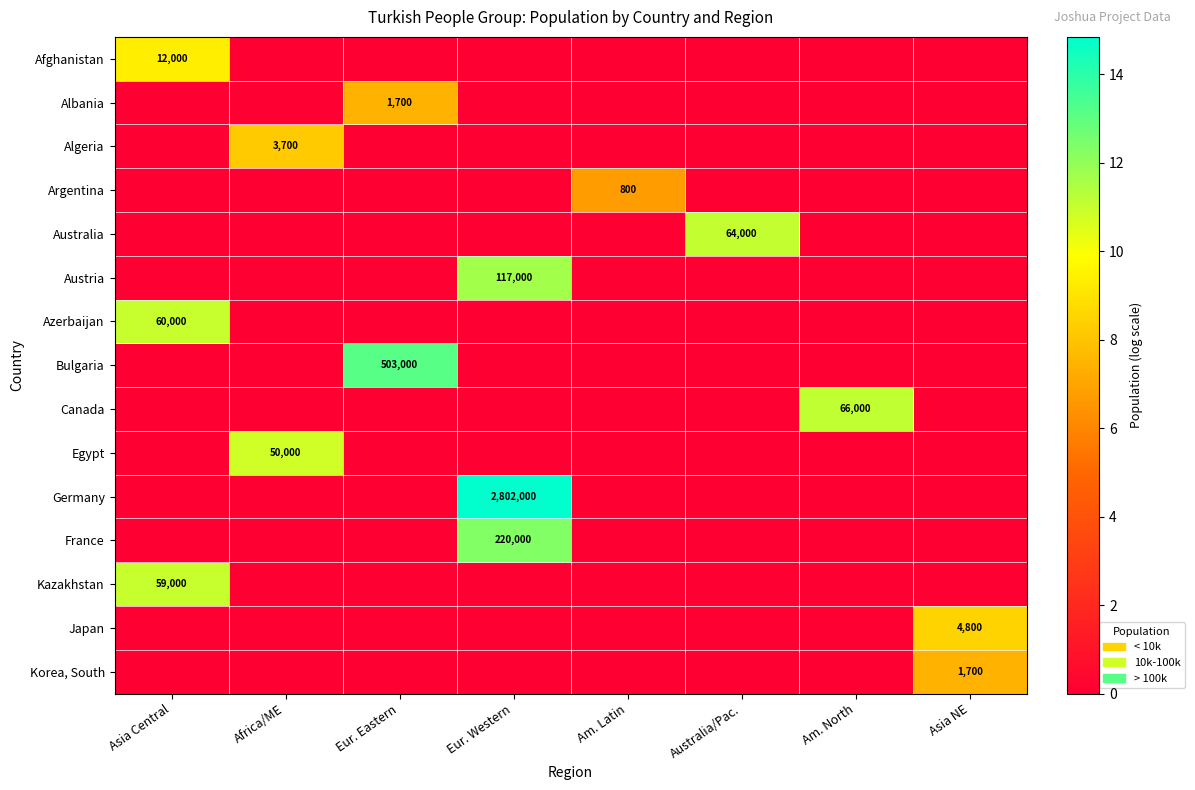

True or false: Austria has a value of 117000 at Eur. Western.

True